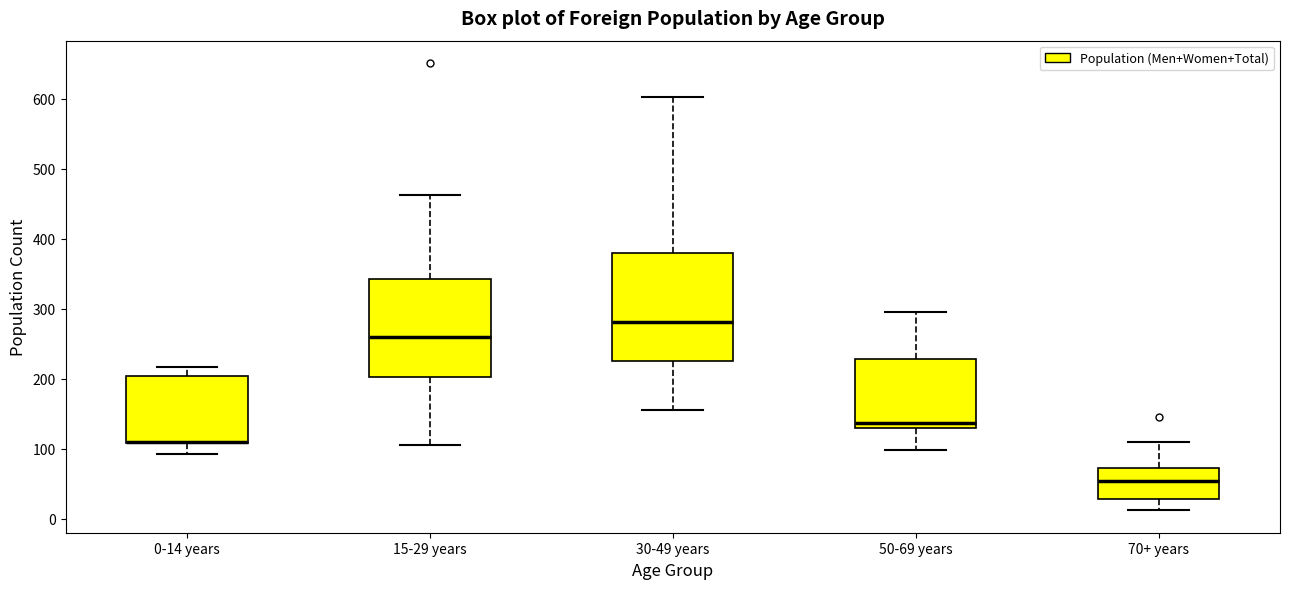

Which box is the tallest, from its lower edge to its upper edge?

30-49 years